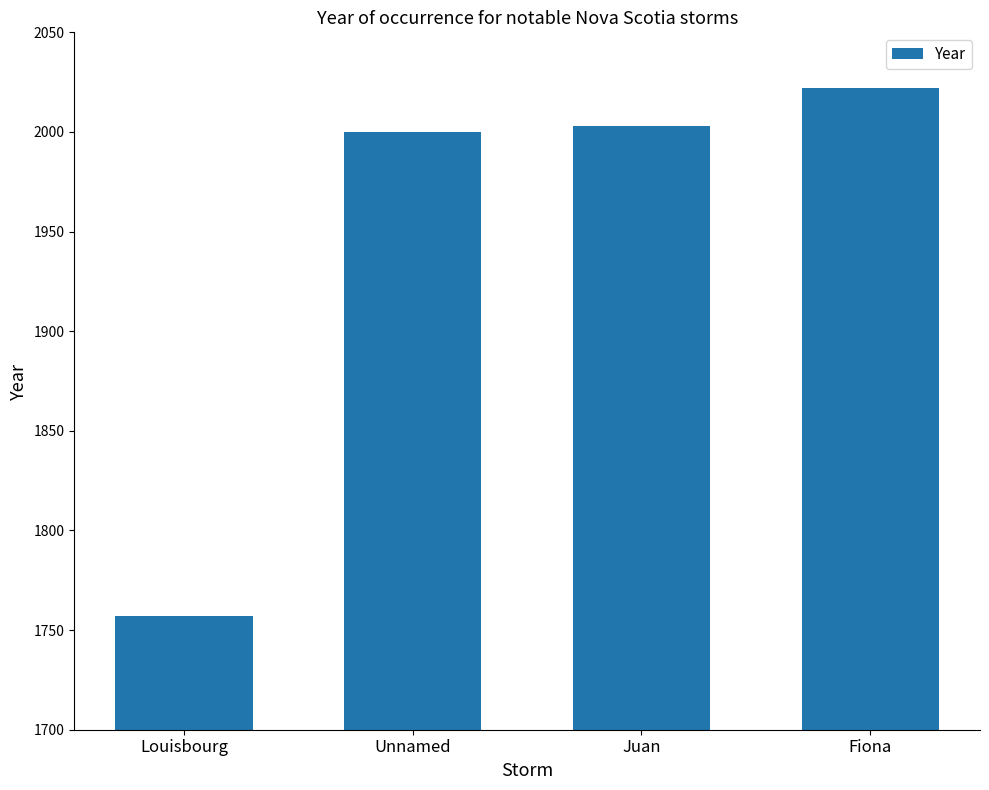

What is the label of the 3rd bar from the right?

Unnamed